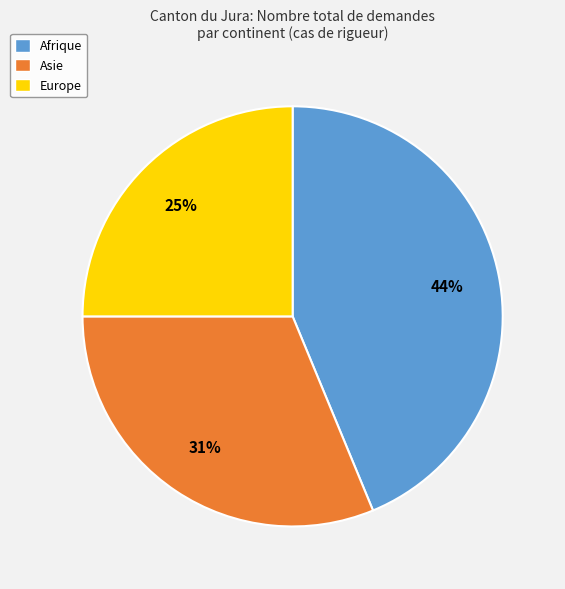

Is it true that Europe is 25% of the pie?

True